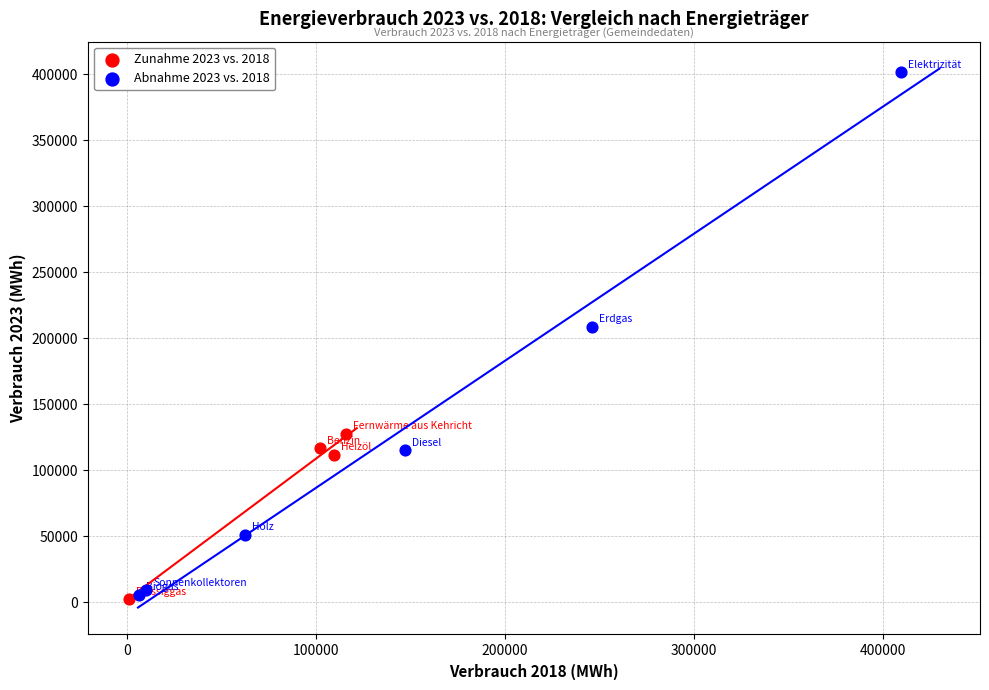

Which series has the widest spread of Y values?

Abnahme 2023 vs. 2018